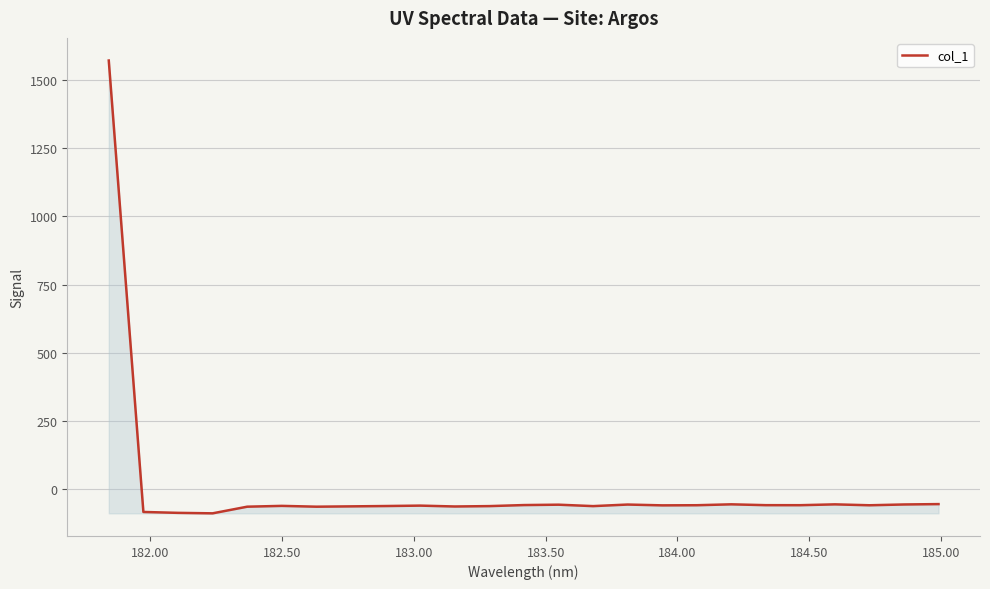

What is the maximum value shown in the chart?

1570.4